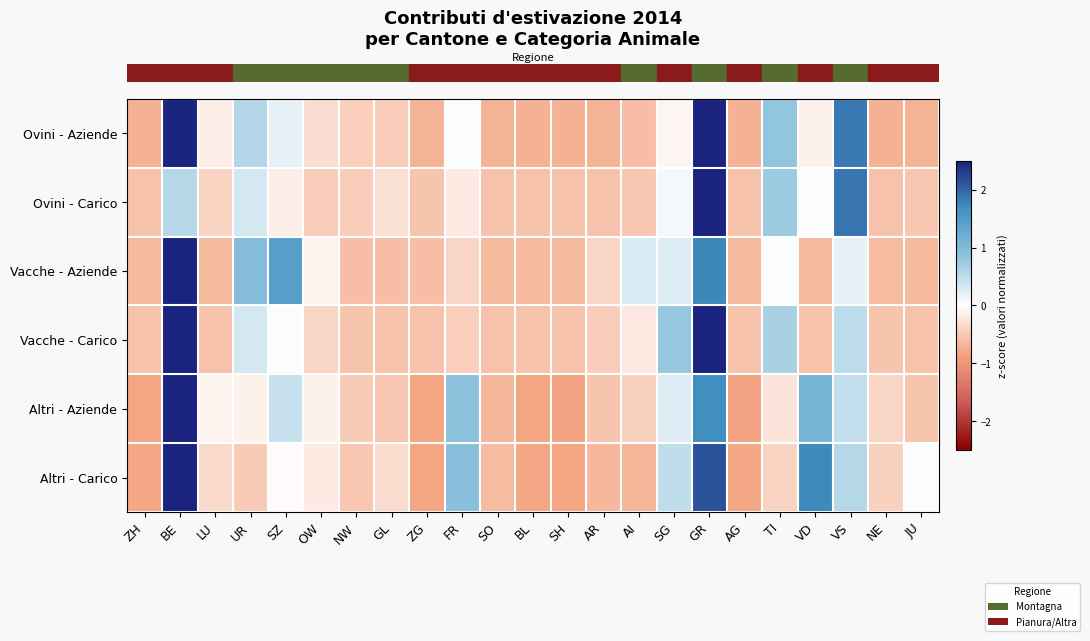

At how many categories does at least one series exceed 2?

2